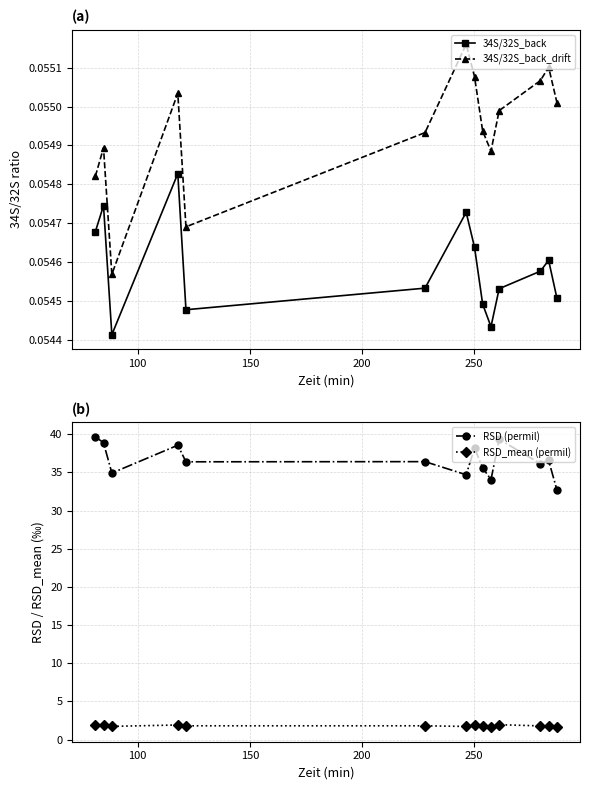

How many 34S/32S_back values are between 0 and 1?

14